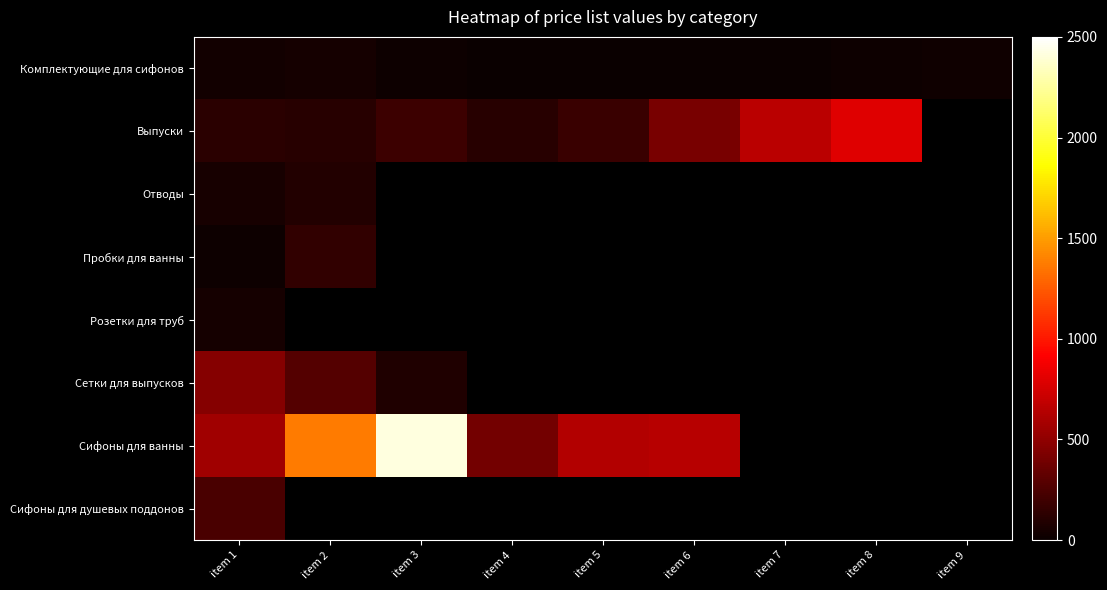

True or false: Выпуски has a value of 182.1 at item 5.

True